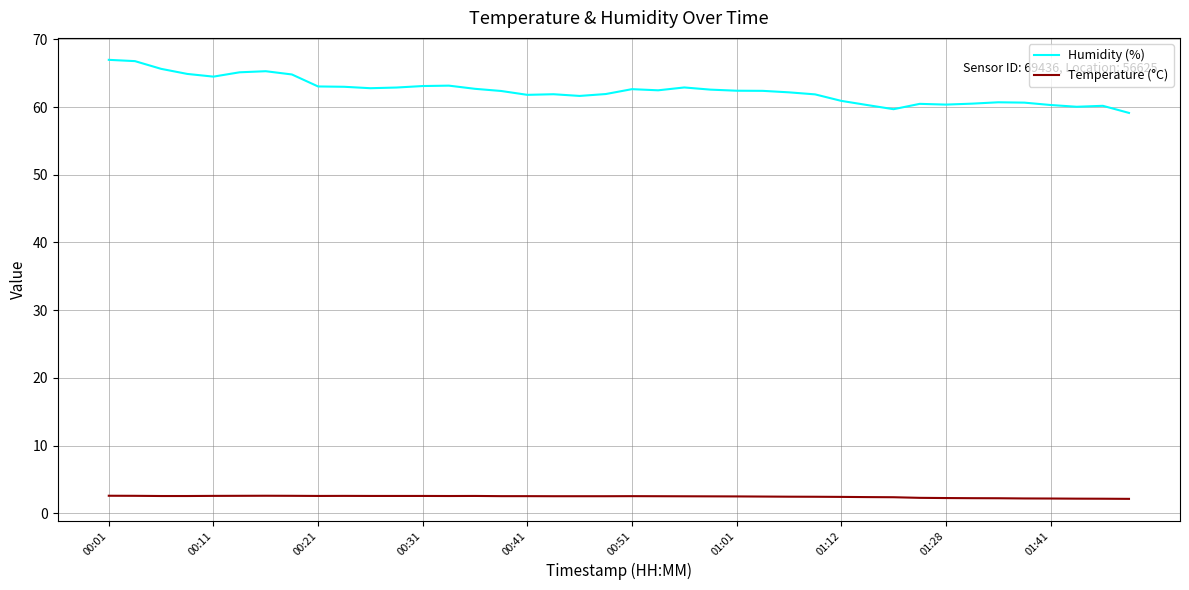

True or false: Temperature (°C) and Humidity (%) cross at least once.

False